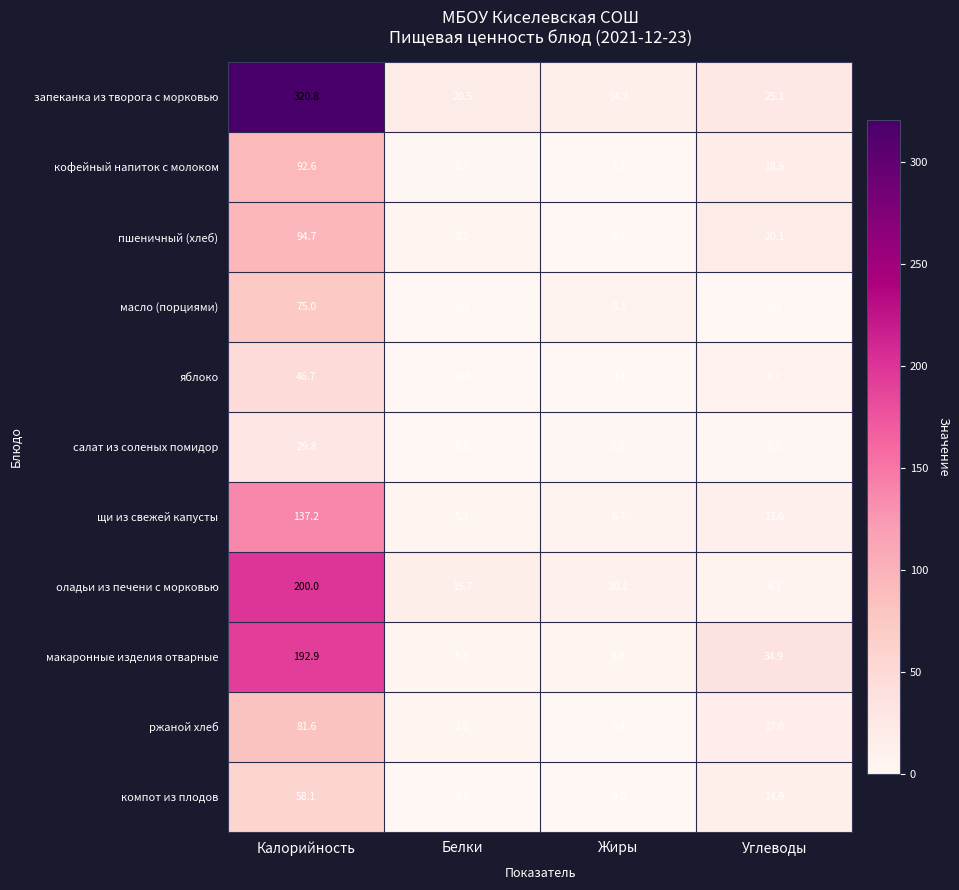

What is the total value across all series at Белки?

56.1